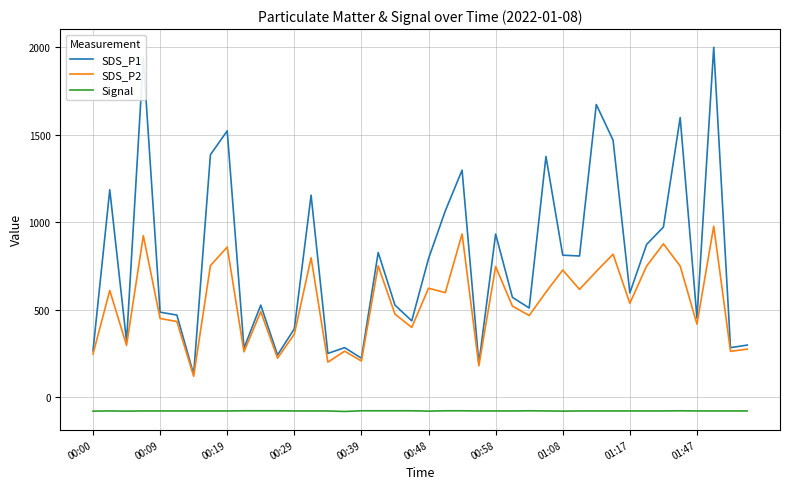

True or false: Signal and SDS_P1 cross at least once.

False